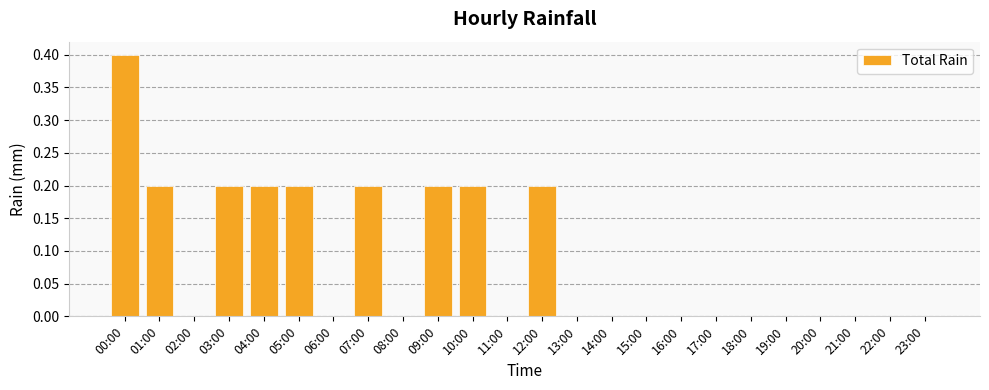

The value at 07:00 is 0.3. True or false?

False